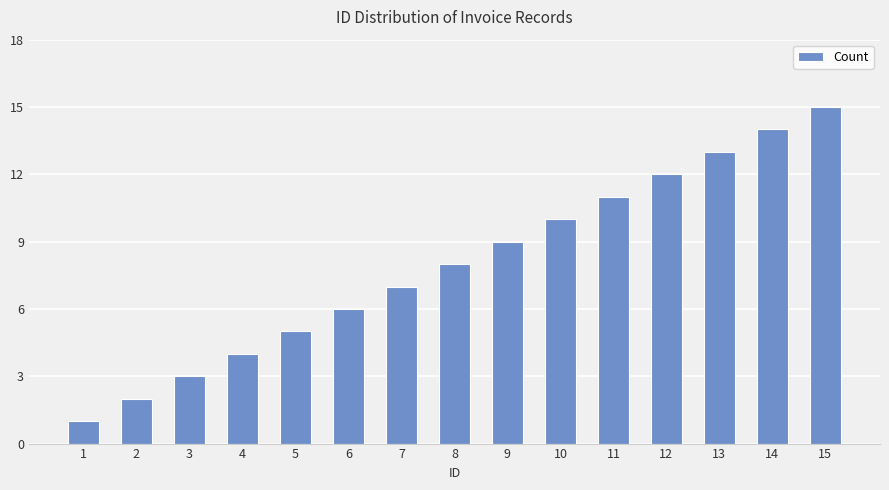

Where is the data nearest to the value 8?

8